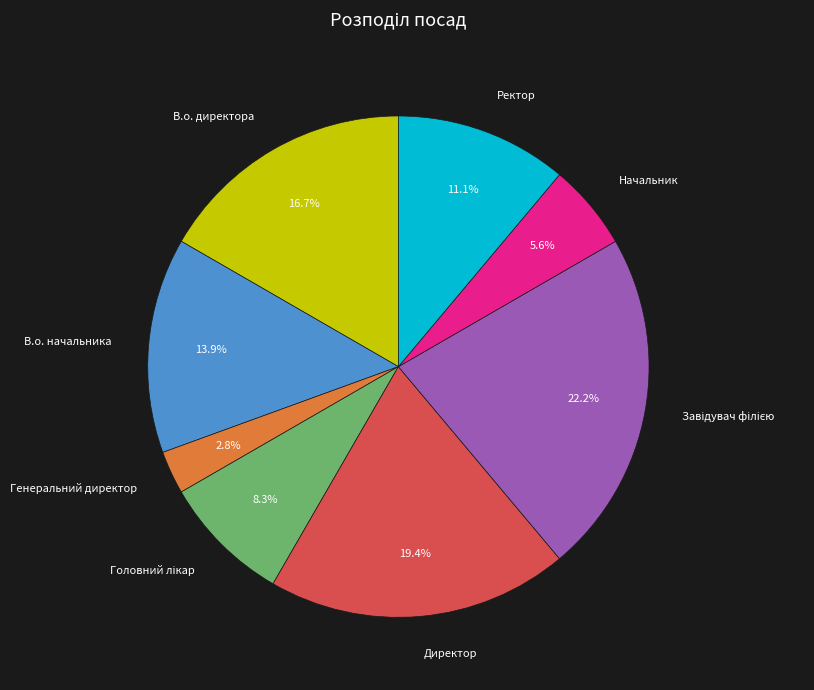

What is the total percentage of В.о. начальника and Генеральний директор?

16.7%